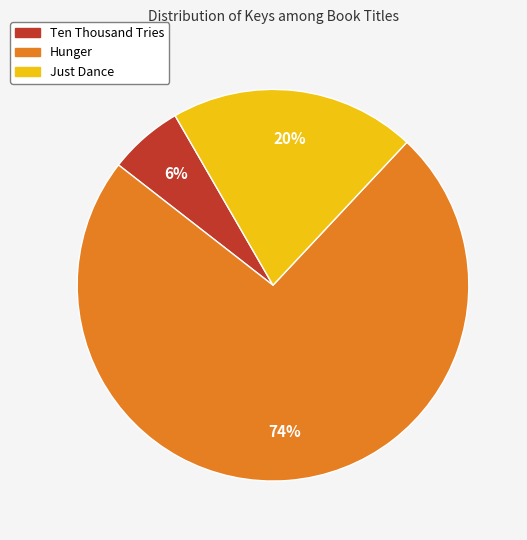

How many slices are in this pie chart?

3